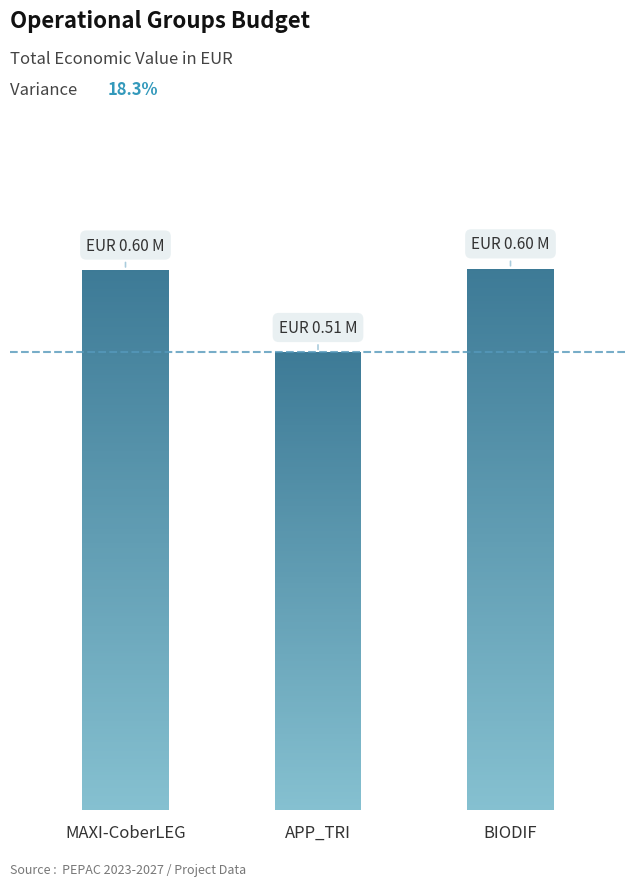

Which label corresponds to the largest value in the chart?

BIODIF